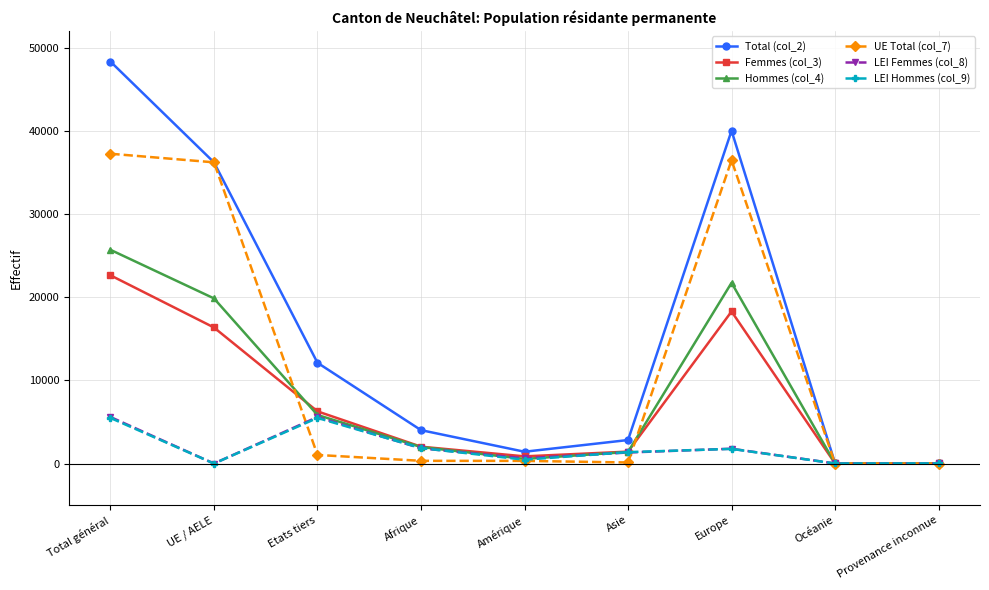

True or false: Total (col_2) has a value of 48350 at Total général.

True